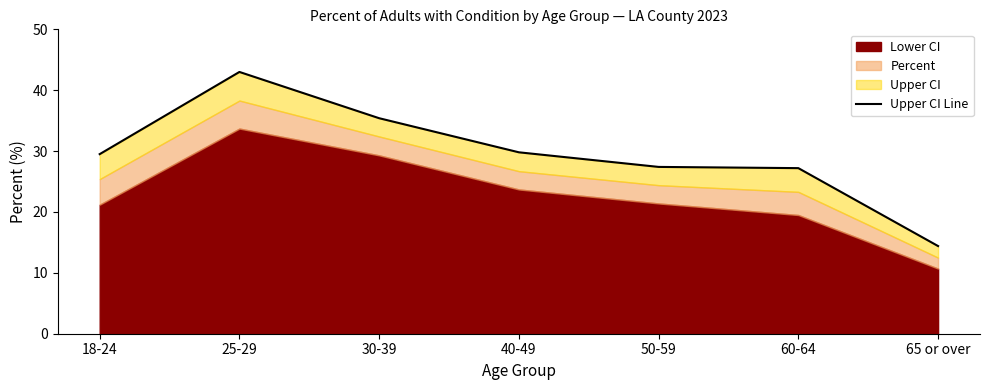

What position from the left is 18-24?

1